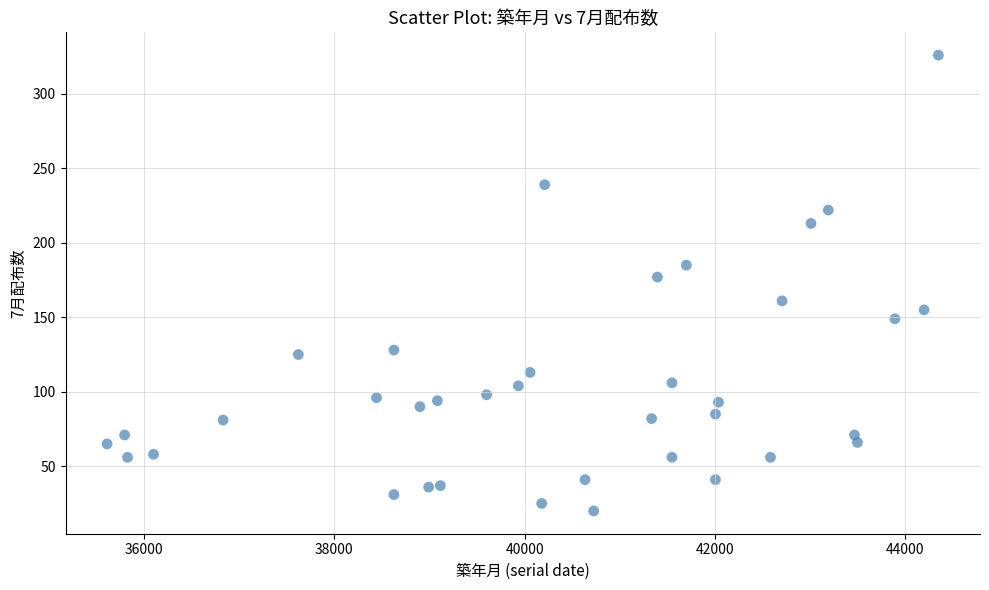

What is the range of X values (max minus min)?

8736